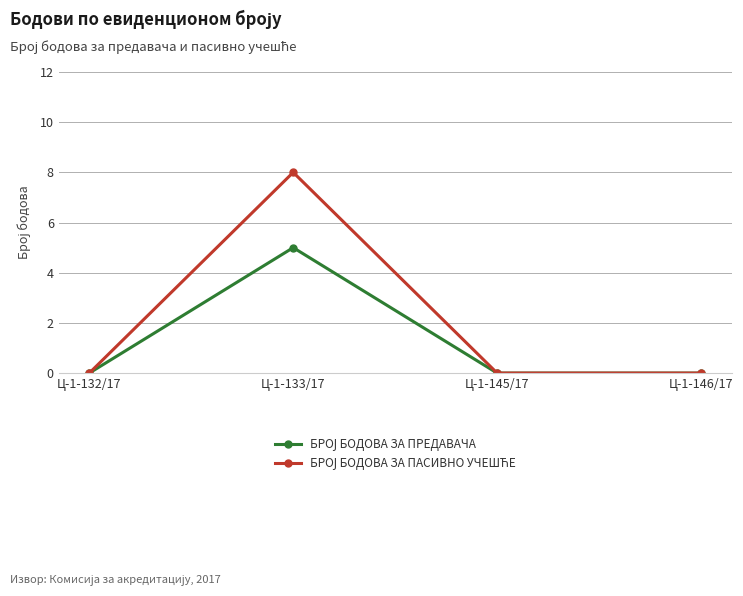

Which label corresponds to the largest value in the chart?

Ц-1-133/17